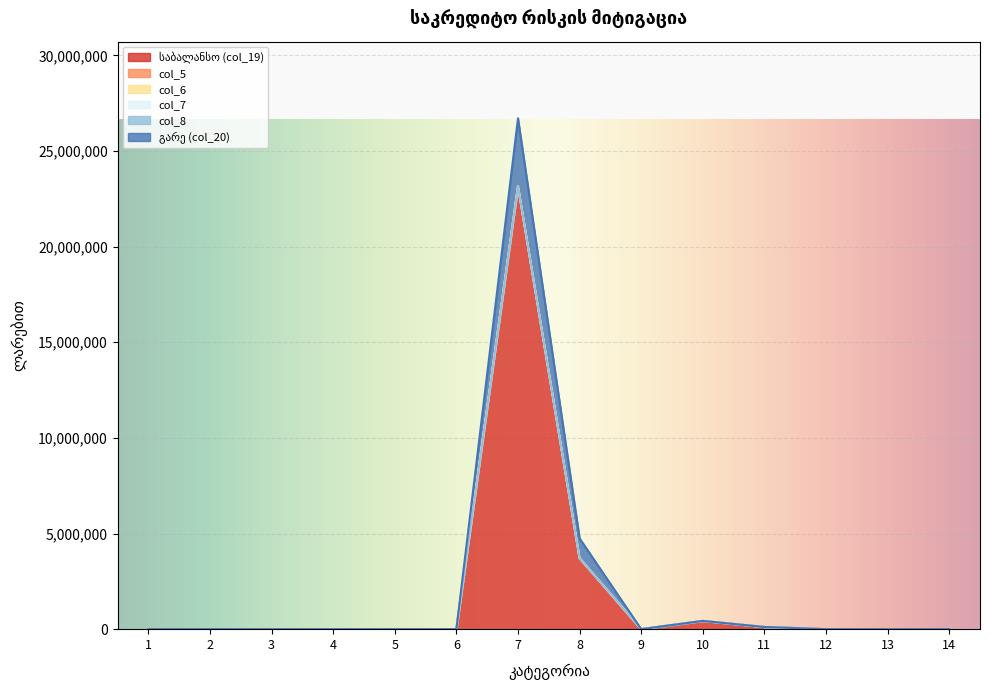

True or false: col_7 and col_8 intersect in this chart.

False